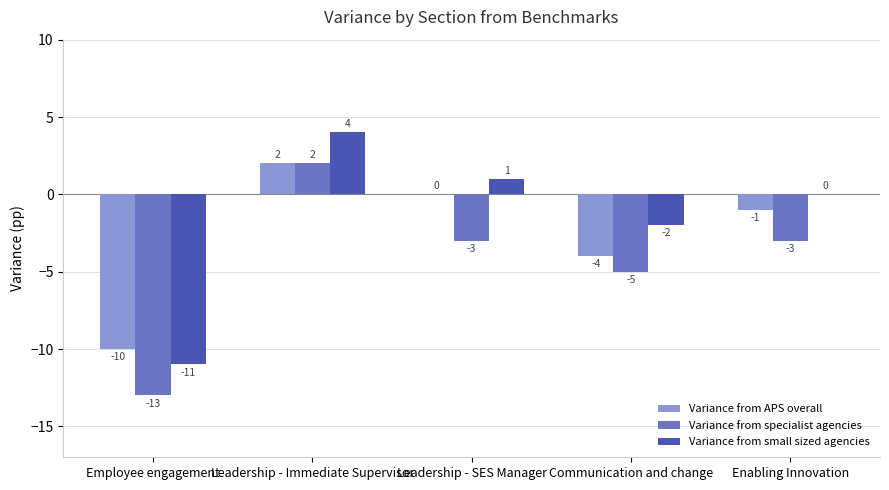

At which label does Variance from APS overall first exceed -1?

Leadership - Immediate Supervisor